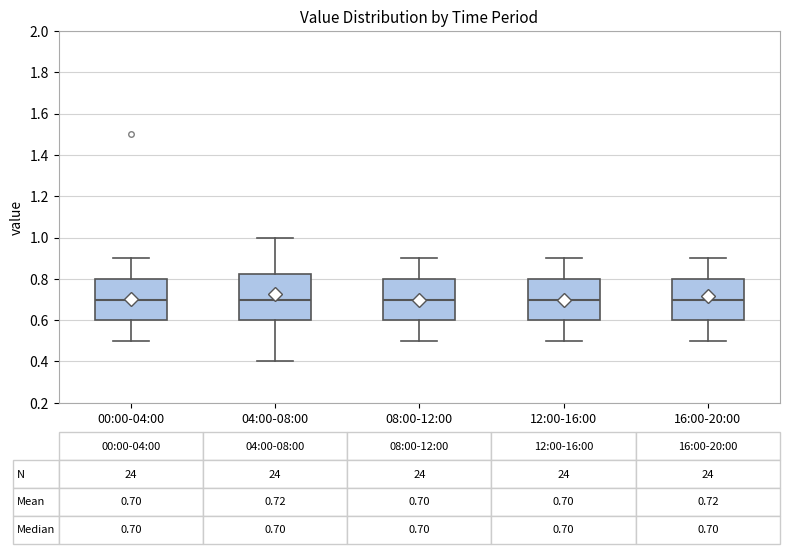

Comparing the boxes themselves (not the whiskers), which one is the tallest?

04:00-08:00